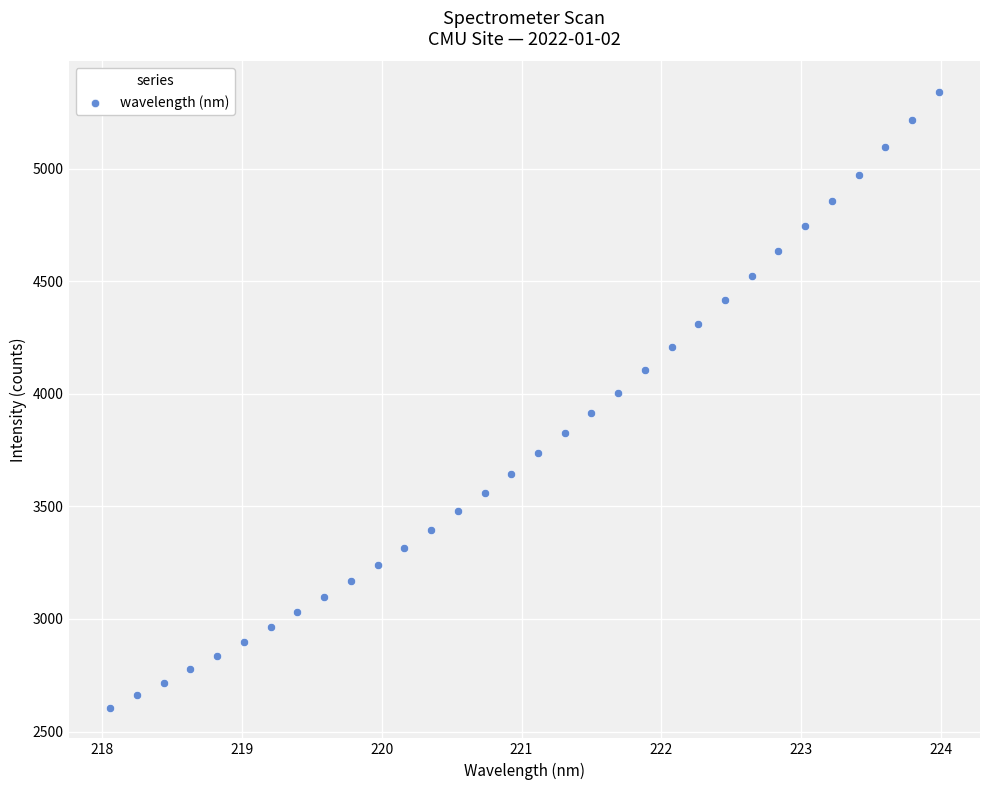

What is the range of Y values (max minus min)?

2733.5